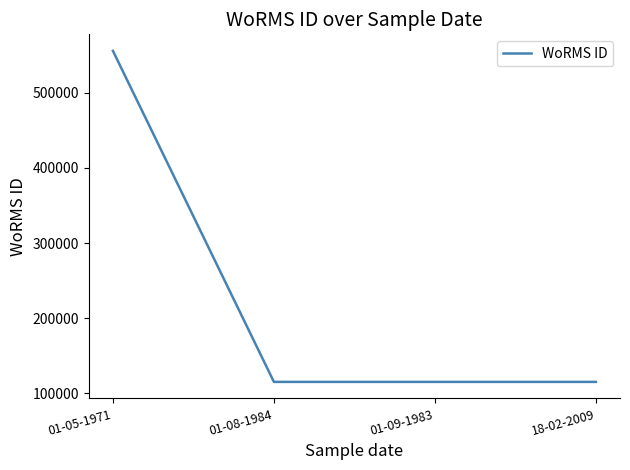

True or false: the data has more than 2 interior local peaks.

False